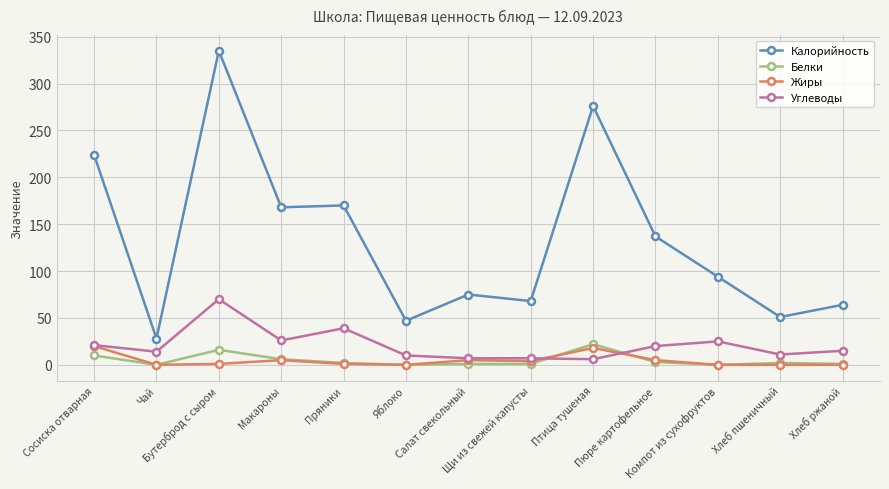

Which series has the largest total across all categories?

Калорийность